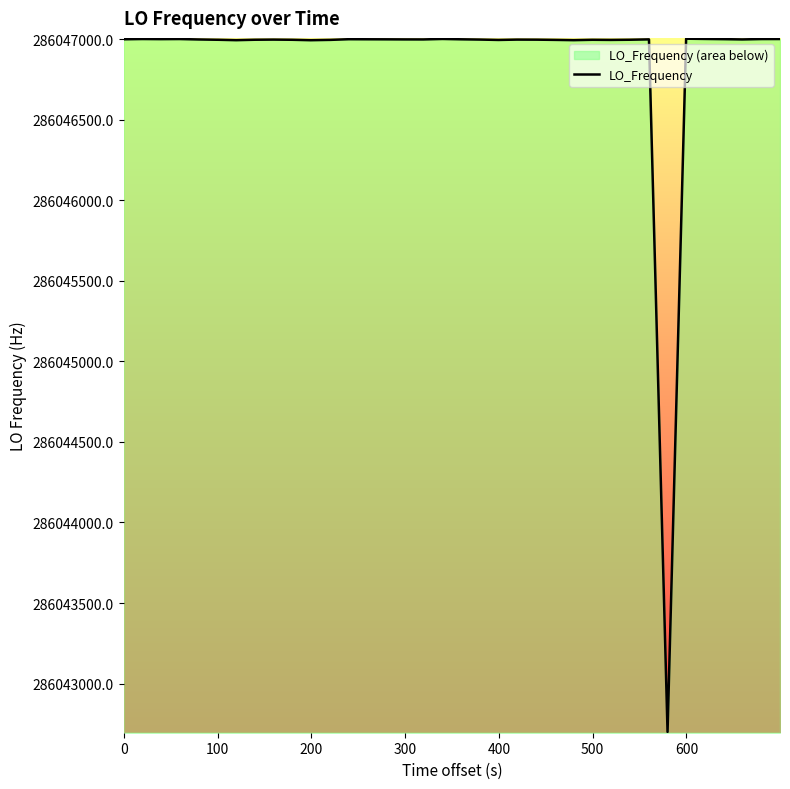

Reading left to right, what are all the values shown in this chart?

286047000.7	286047002.3	286047001.6	286047002.2	286046999.6	286046997.7	286046997.7	286046995.1	286046997.8	286046998.7	286046997.6	286046994.9	286046996.9	286046996.9	286047001.1	286047000.7	286047000.4	286046999.9	286046999.7	286047002.7	286047000.5	286046998.9	286046996.5	286046998.7	286046998.3	286046998.3	286046996.9	286046995.2	286046997.5	286046996.7	286046997.8	286047000.1	286042699.5	286047004.3	286047002.8	286047001.5	286046999.8	286046999.8	286047002.1	286047002.3